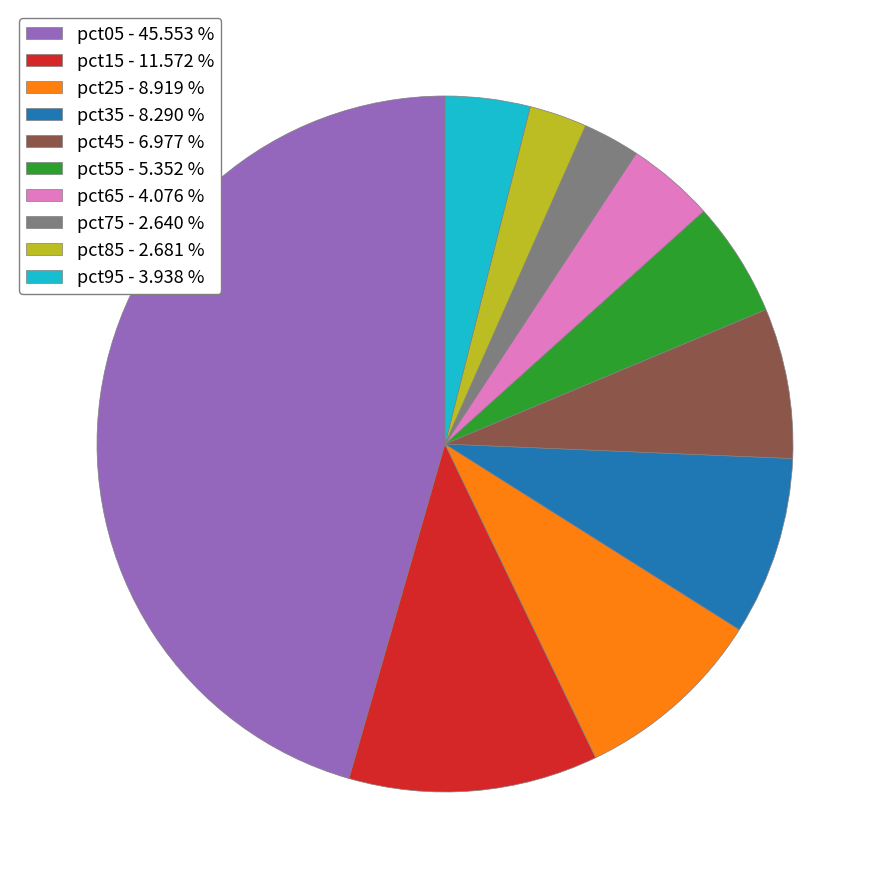

Combined, do pct55 - 5.352 % and pct95 - 3.938 % account for over 50%?

No